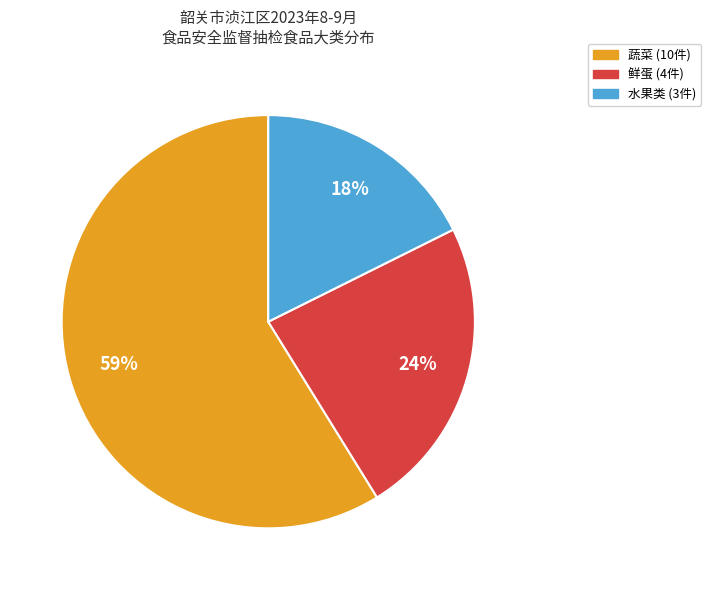

How many segments does this pie chart have?

3